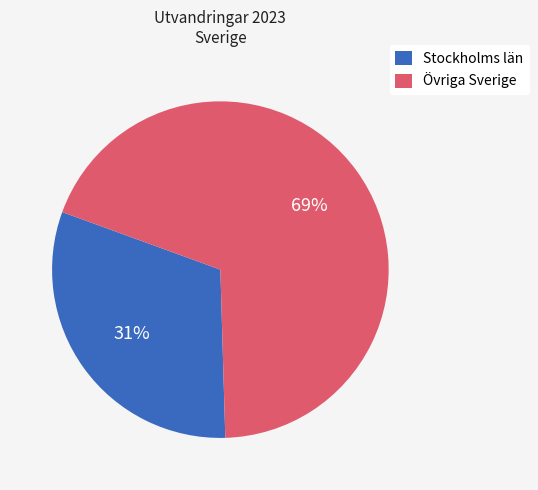

Do Övriga Sverige and Stockholms län together represent more than half of the pie?

Yes